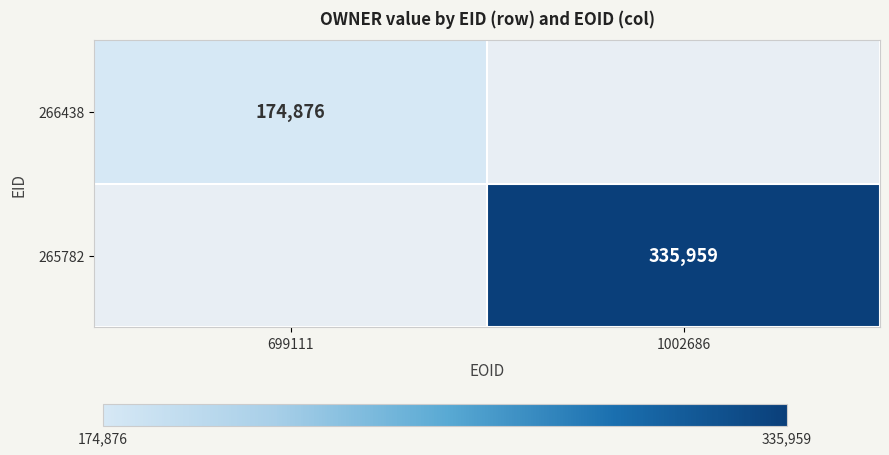

Count the number of categories in the chart.

2